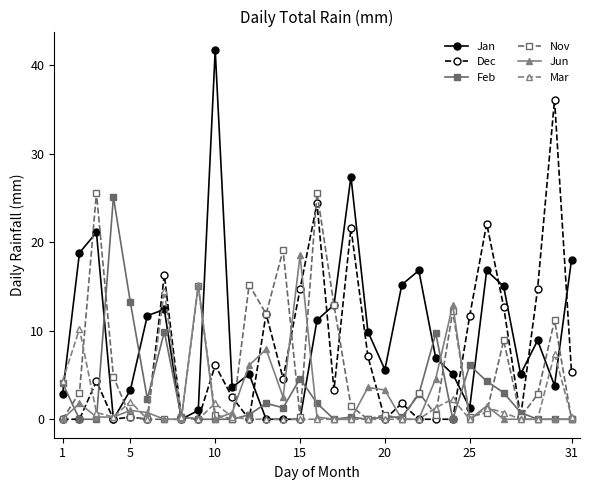

Which series has the largest range (max minus min)?

Jan